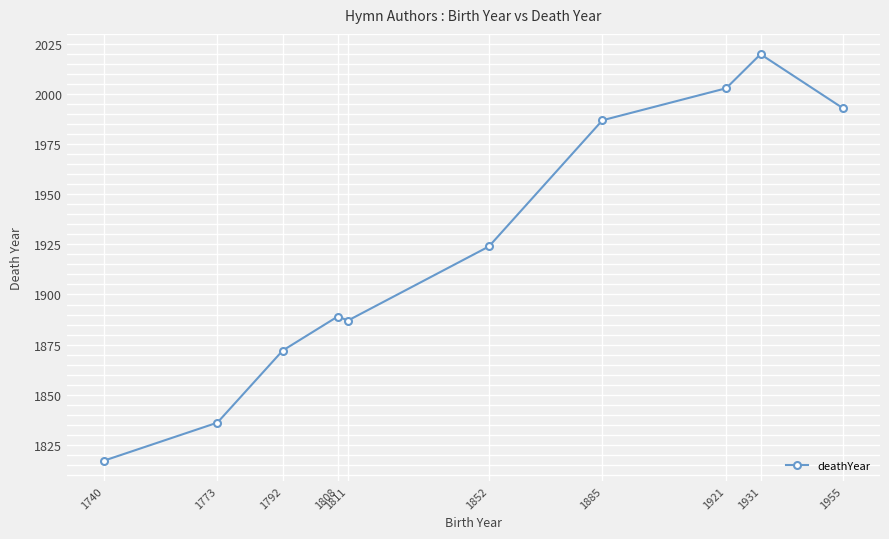

The value at 1955 is 597. True or false?

False